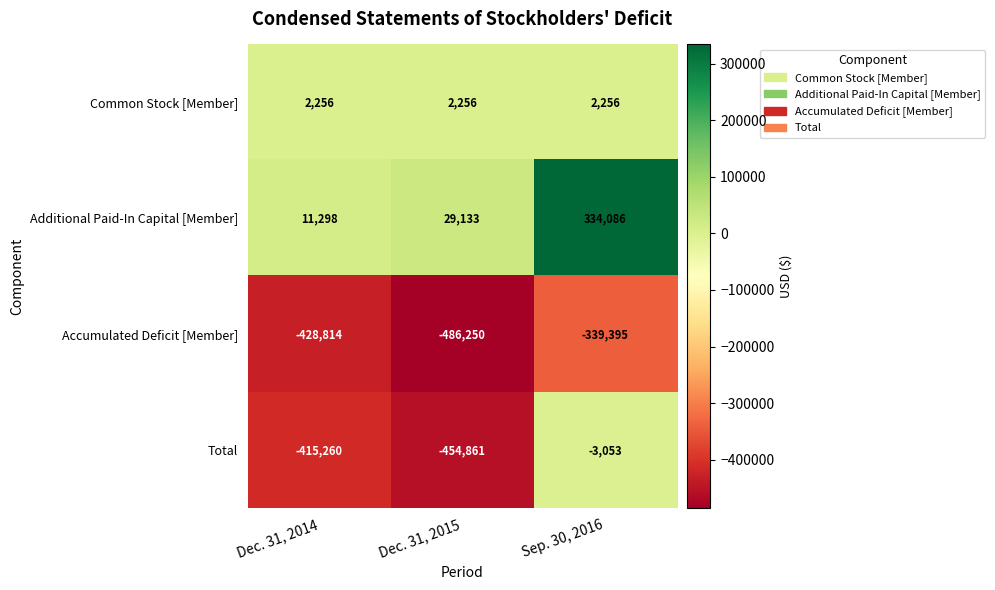

The Total series shows -4433 at Sep. 30, 2016. True or false?

False